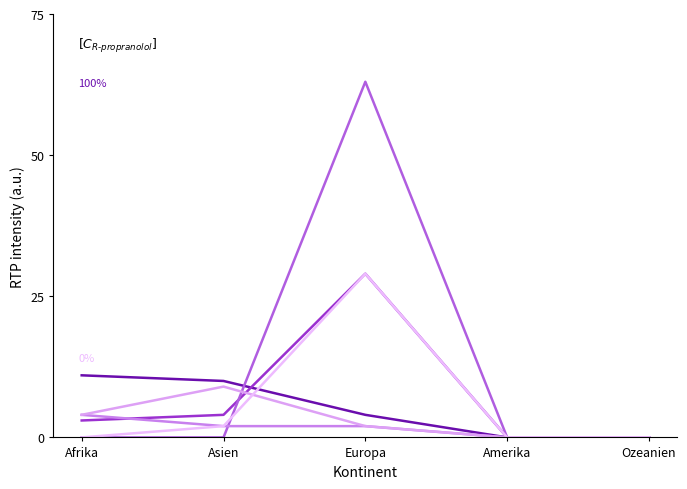

Reading left to right, what are all the values shown in this chart?

Beginn Ausreiseorganisation: Afrika=11	Asien=10	Europa=4	Amerika=0	Ozeanien=0
Beginn Papierbeschaffung: Afrika=3	Asien=4	Europa=29	Amerika=0	Ozeanien=0
Gesuche Rückkehrhilfe: Afrika=0	Asien=0	Europa=63	Amerika=0	Ozeanien=0
Abschluss Ausreiseorganisation: Afrika=4	Asien=2	Europa=2	Amerika=0	Ozeanien=0
Abschreibung Ausreiseorganisation: Afrika=4	Asien=9	Europa=2	Amerika=0	Ozeanien=0
Papiere vorhanden: Afrika=0	Asien=2	Europa=29	Amerika=0	Ozeanien=0